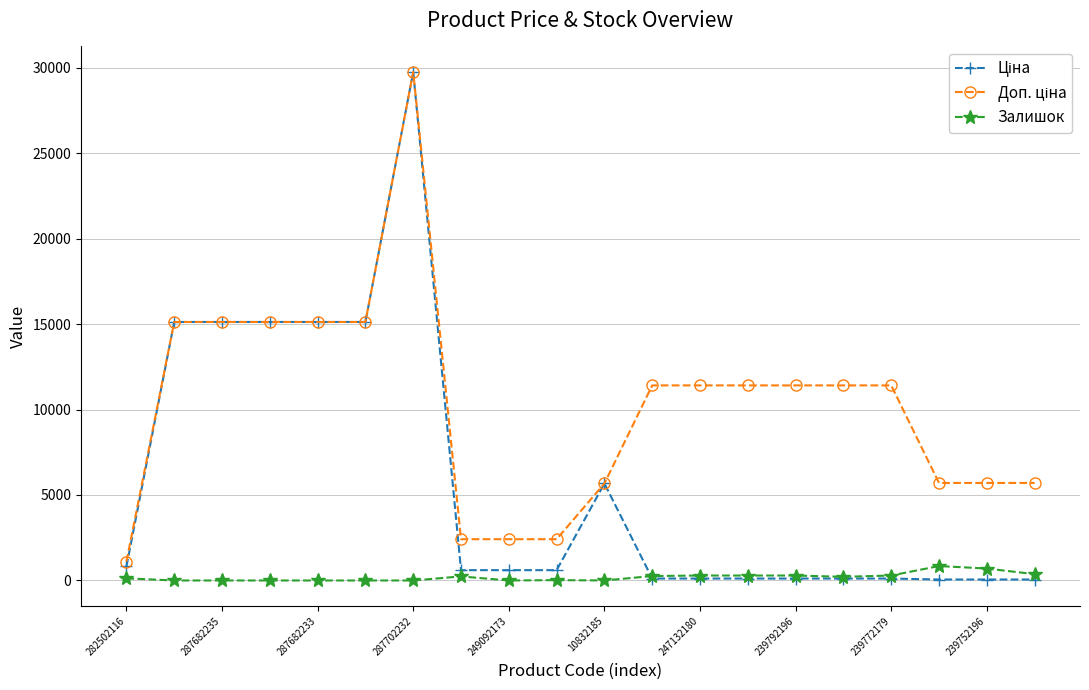

How many lines are shown in the chart?

3